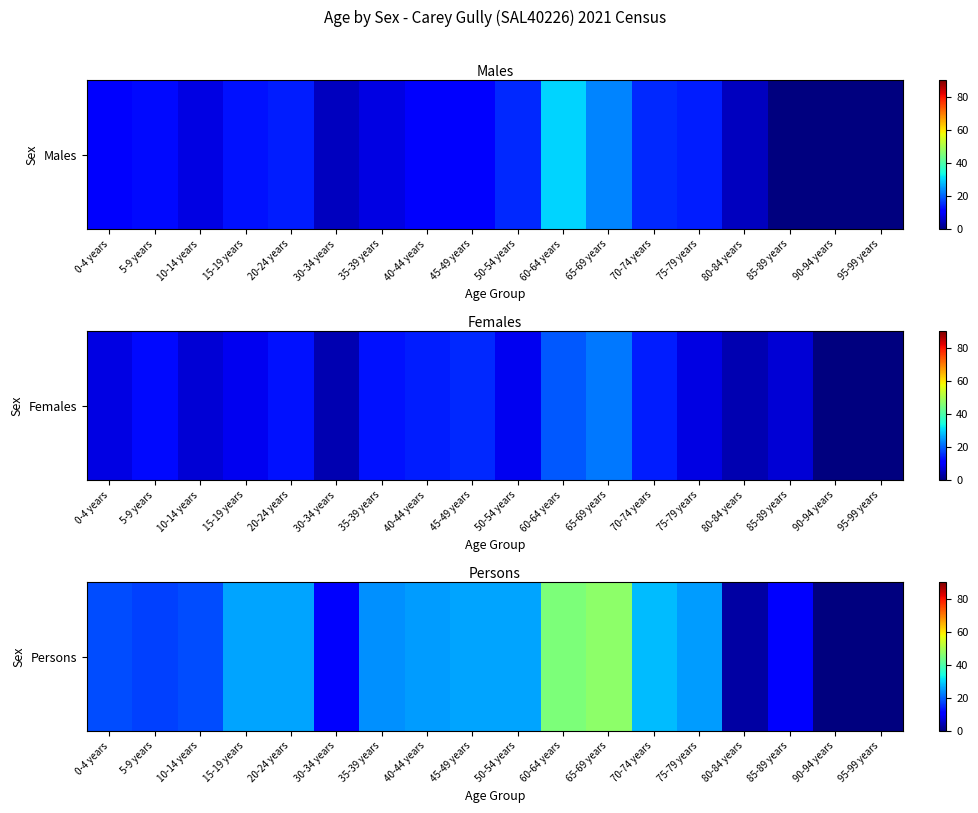

Which has a higher value, 95-99 years or 60-64 years?

60-64 years